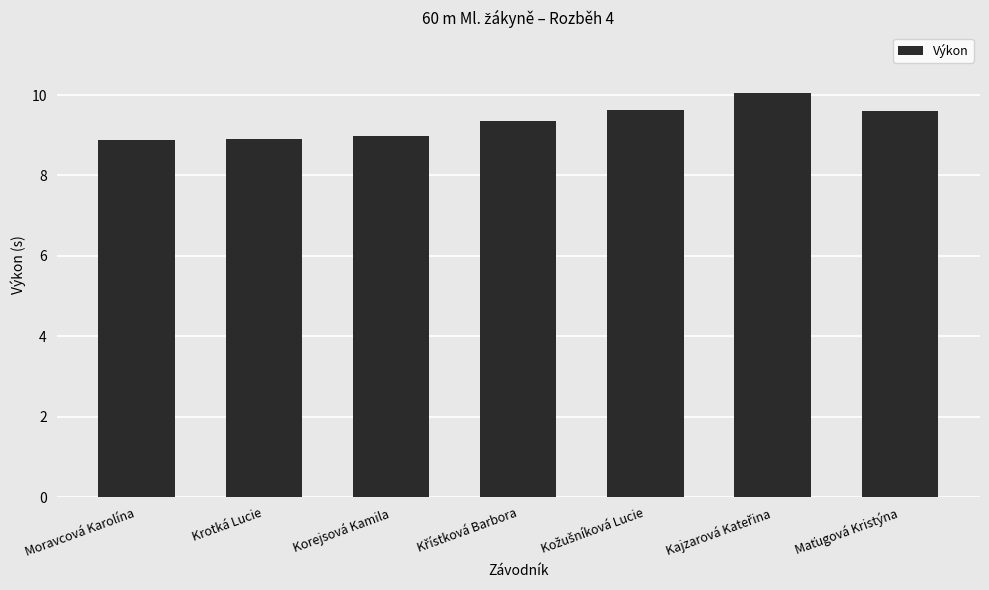

What is the smallest value displayed?

8.9